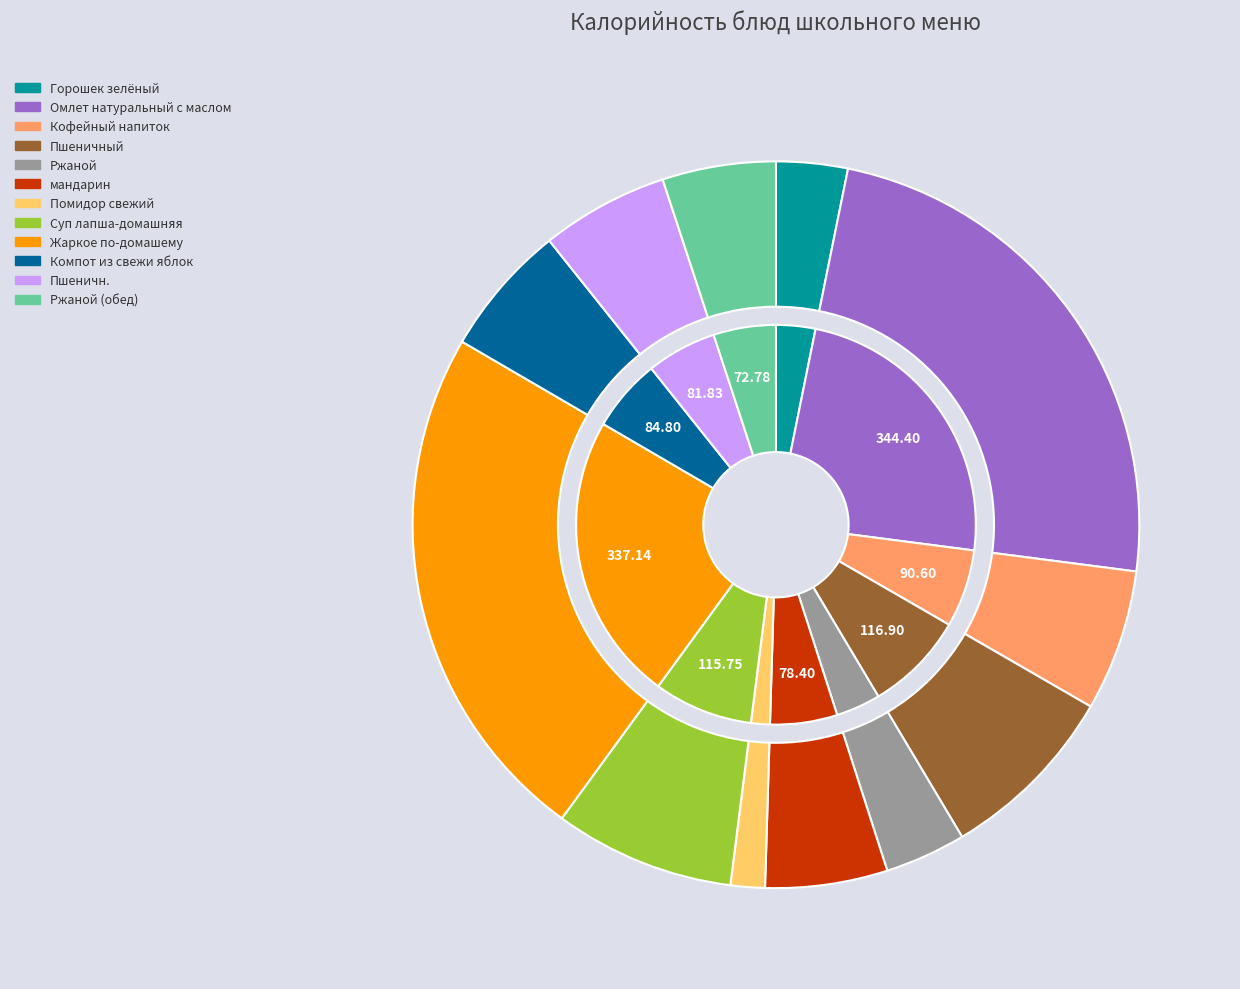

Which has a higher value, Компот из свежи яблок or Пшеничный?

Пшеничный